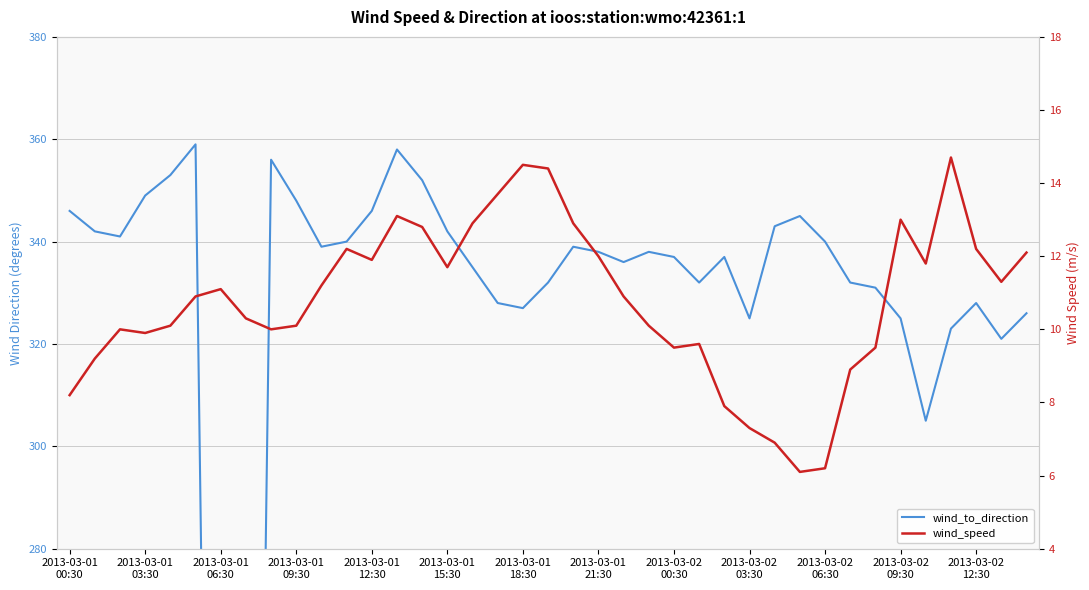

How many values in the wind_to_direction series exceed 338?

18